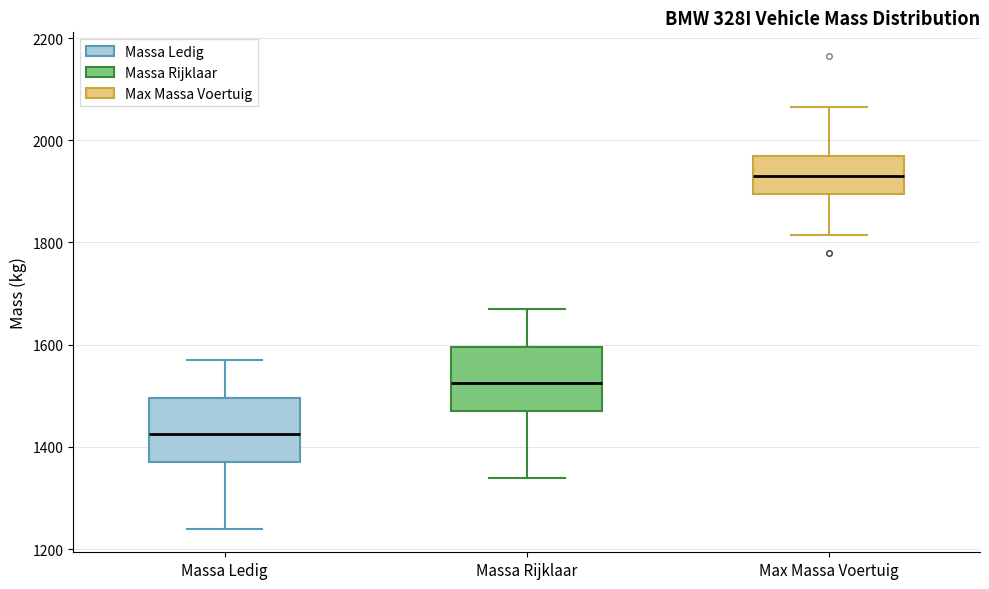

Which box has the highest median line?

Max Massa Voertuig